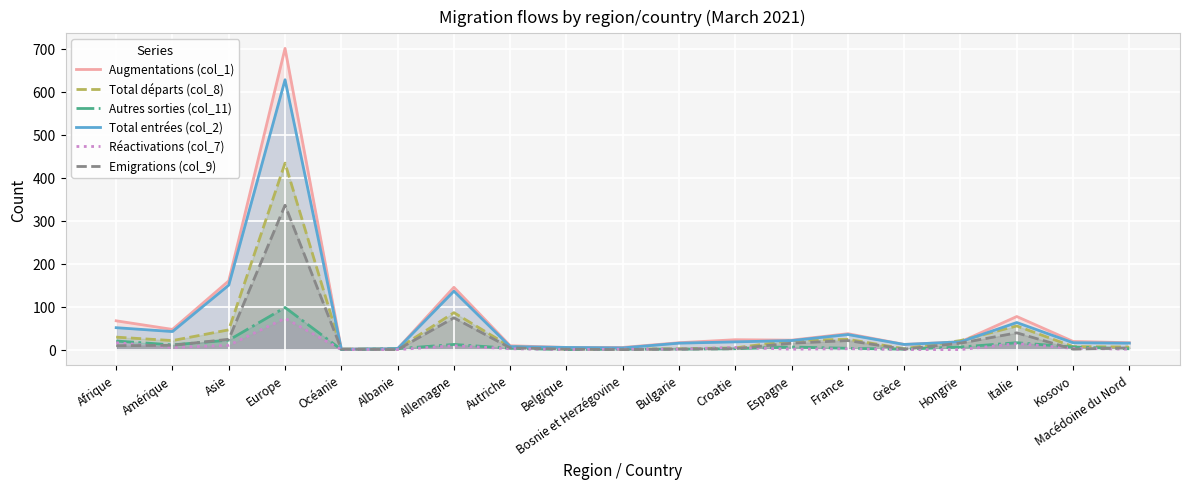

At which category is the sum across all series the highest?

Europe